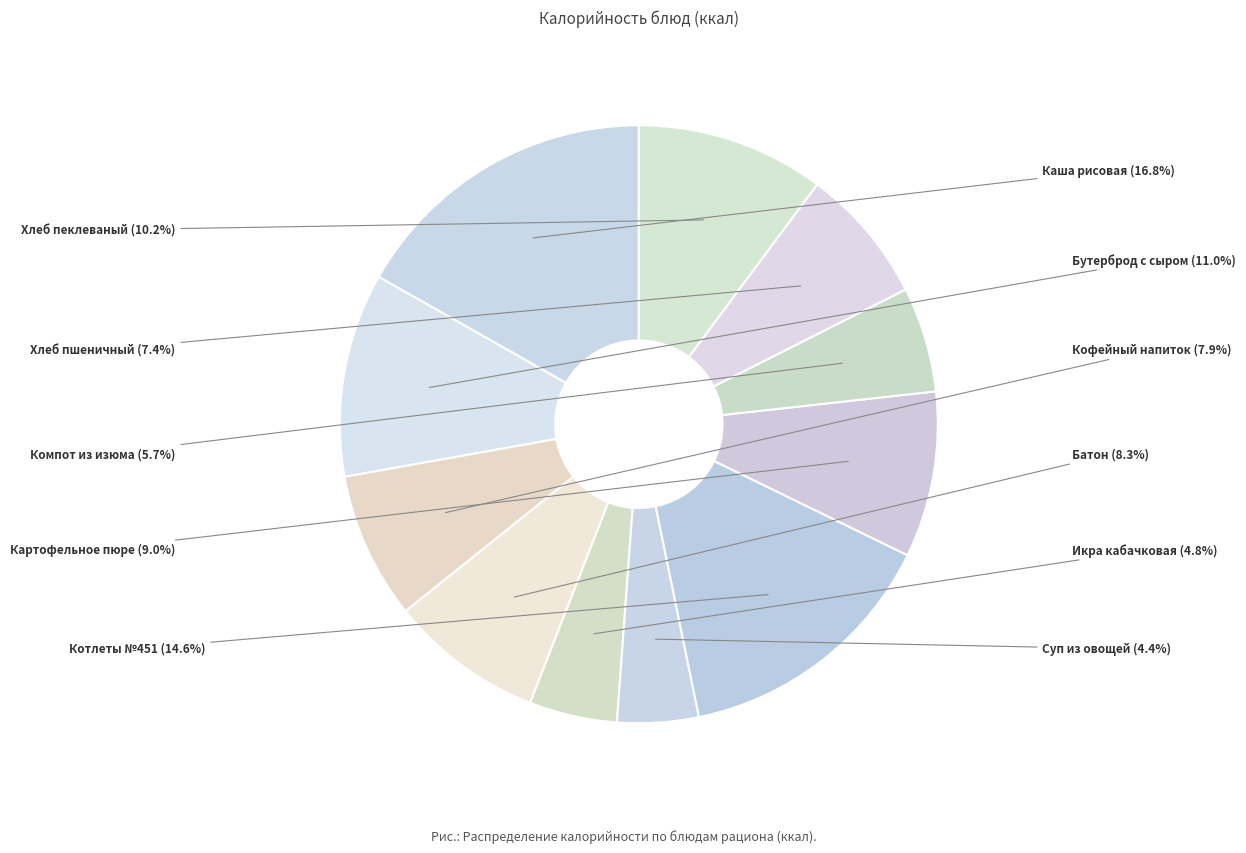

Which category has the biggest portion of the pie?

Каша рисовая